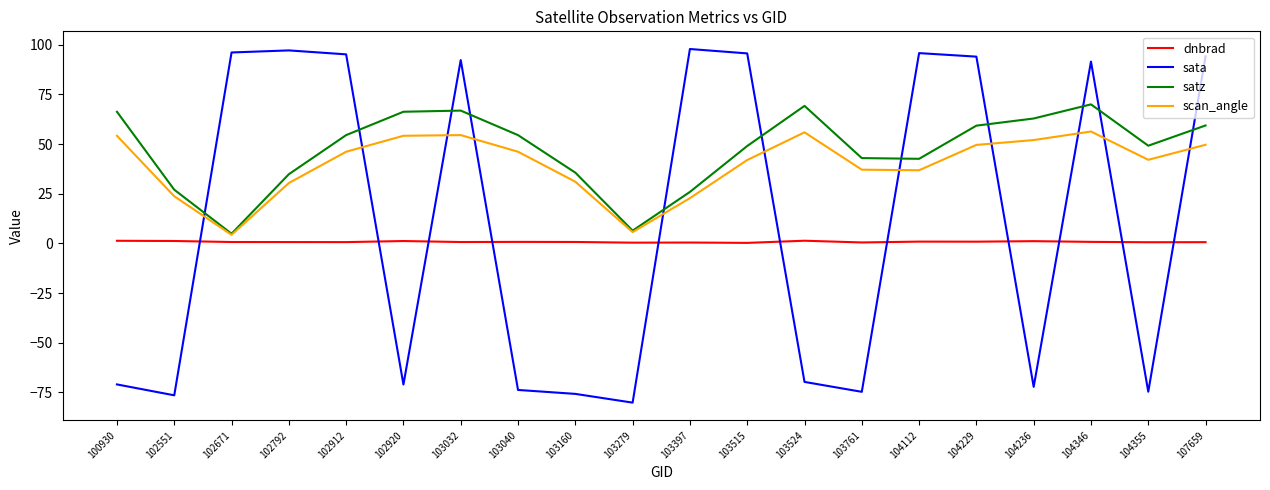

At which label does scan_angle first exceed 46?

100930